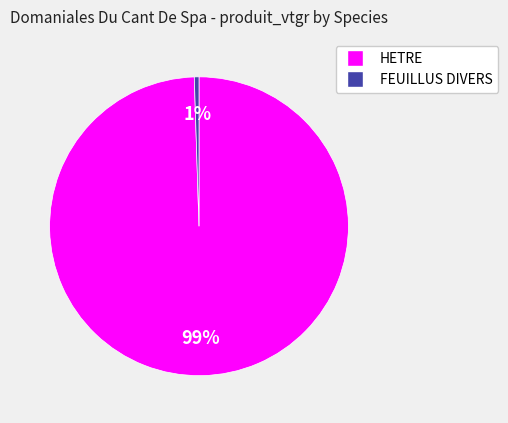

Does any single category account for the majority?

Yes